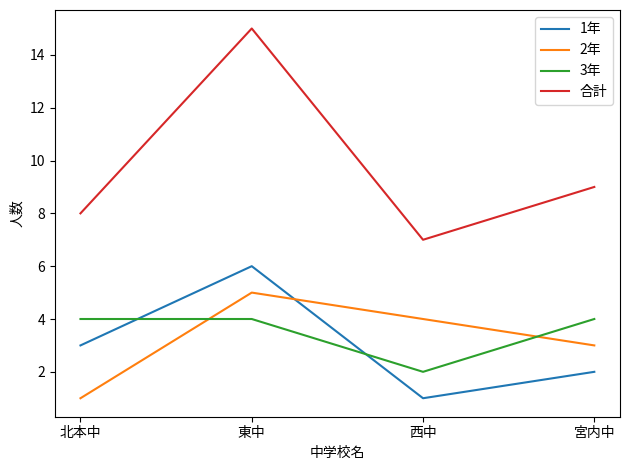

How many distinct data groups are displayed?

4